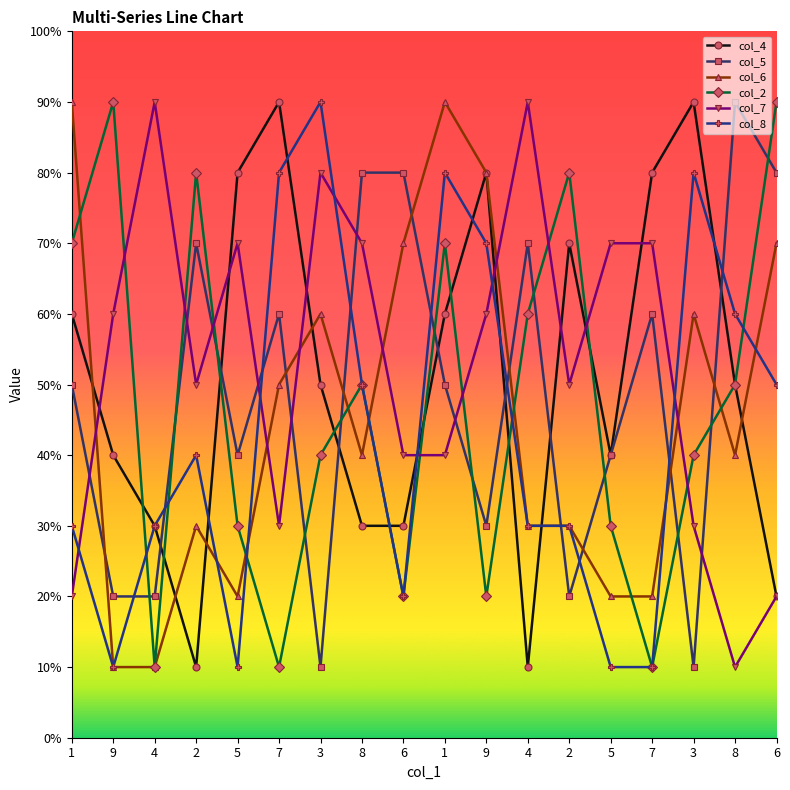

True or false: col_6 has a value of 4 at 8.

True